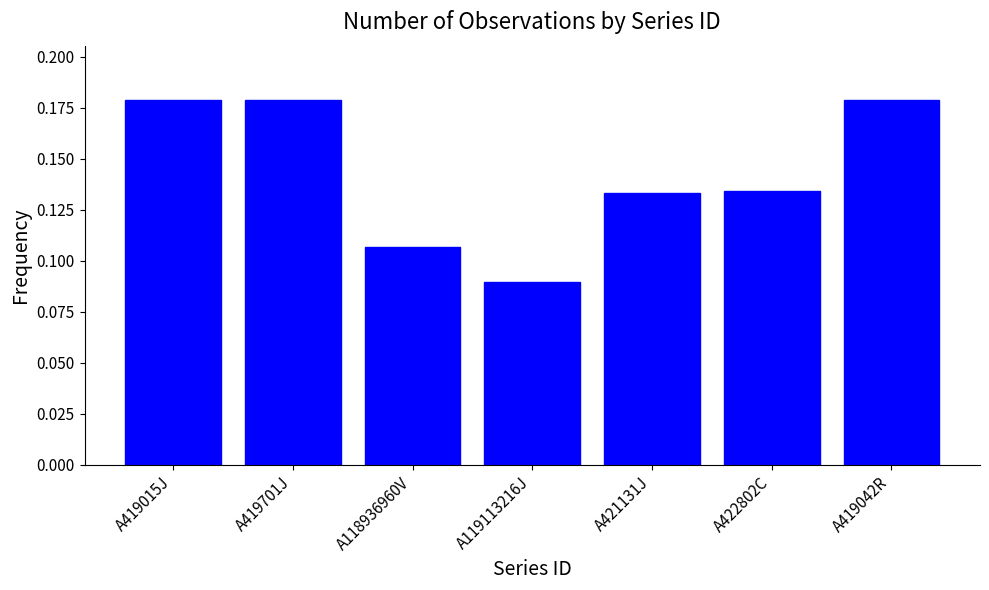

What is the label of the 4th bar from the left?

A119113216J